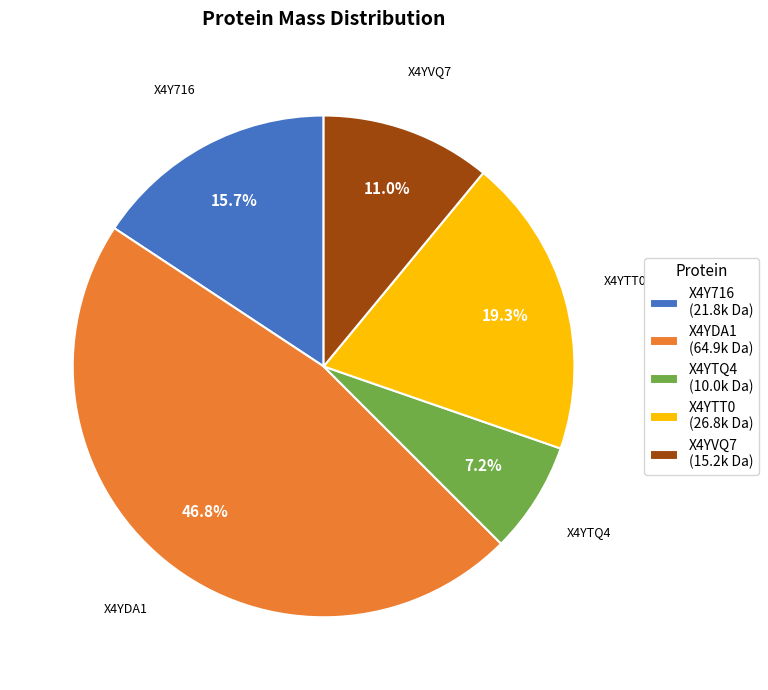

Does X4Y716 represent more than half of the total?

No